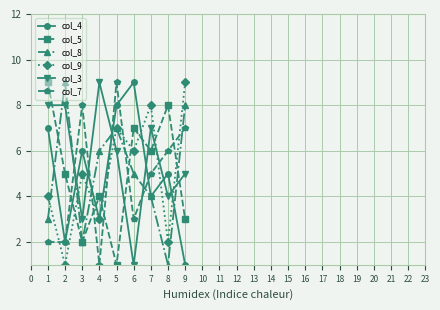

True or false: col_4 has a value of 1 at 1.

False